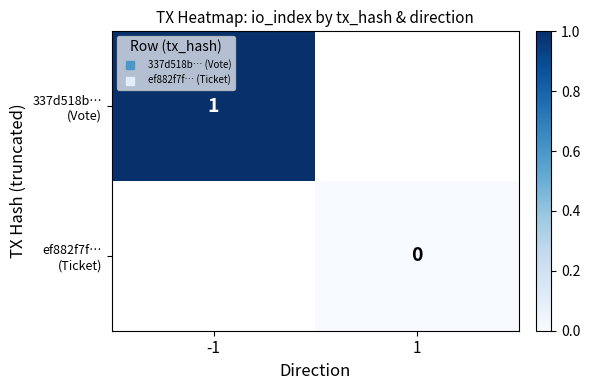

Rank the series at -1 from highest to lowest value.

337d518b… (Vote), ef882f7f… (Ticket)